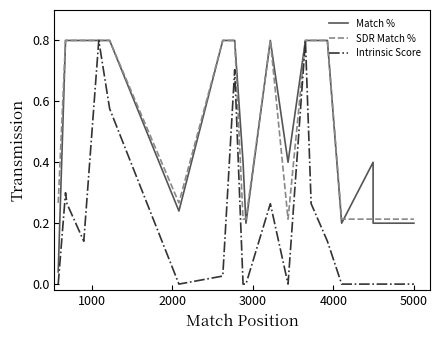

What is the average value of the SDR Match % series?

0.5